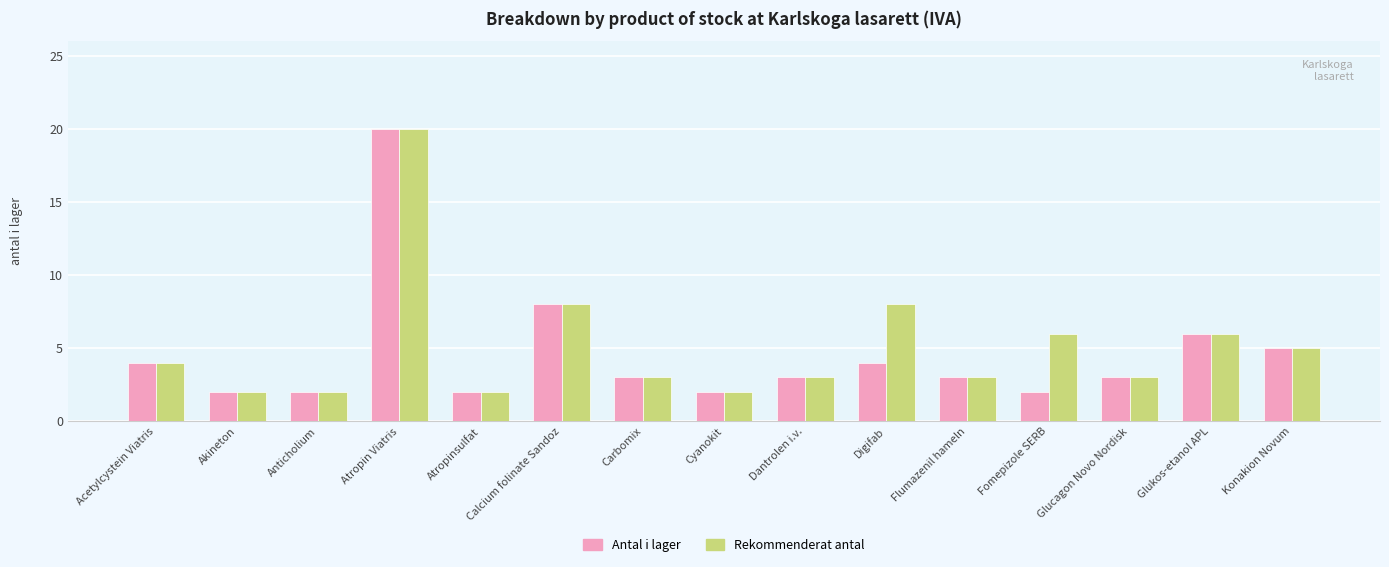

What is the value of the Antal i lager bar at the 1st from the left?

4